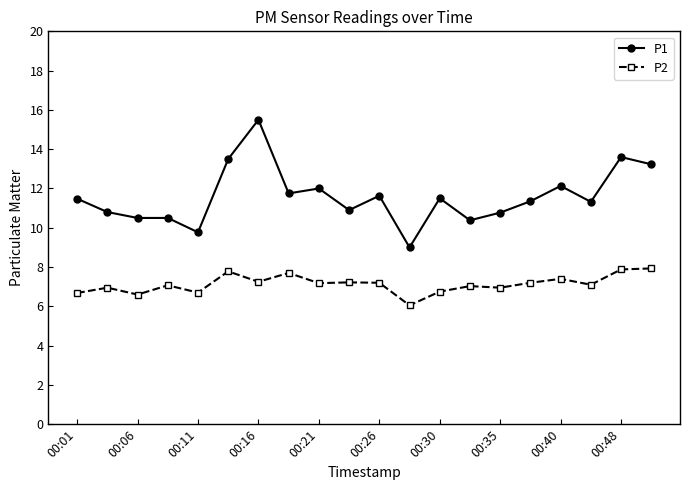

What is the minimum value for P1?

9.0